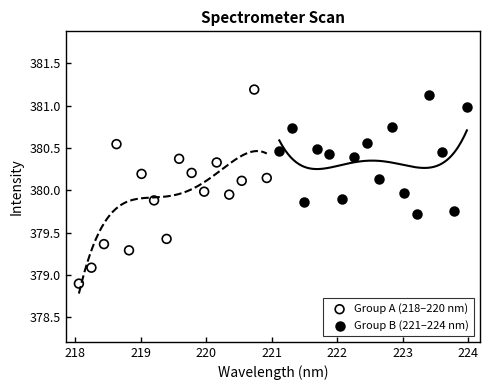

Which series contains the lowest Y value?

Group A (218–220 nm)